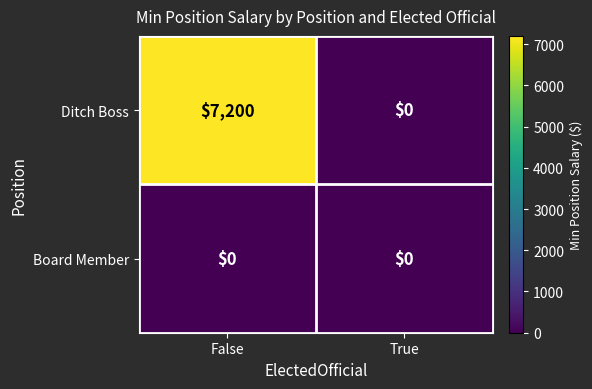

Which category has the highest value across all series?

False